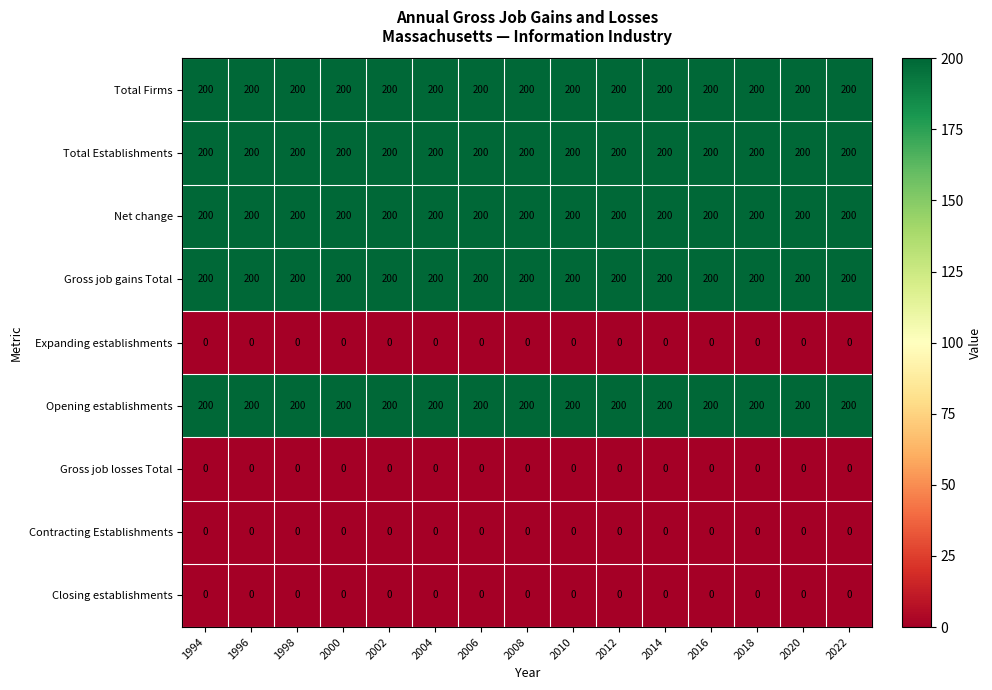

What is the spread (max minus min) of values at 2000?

200